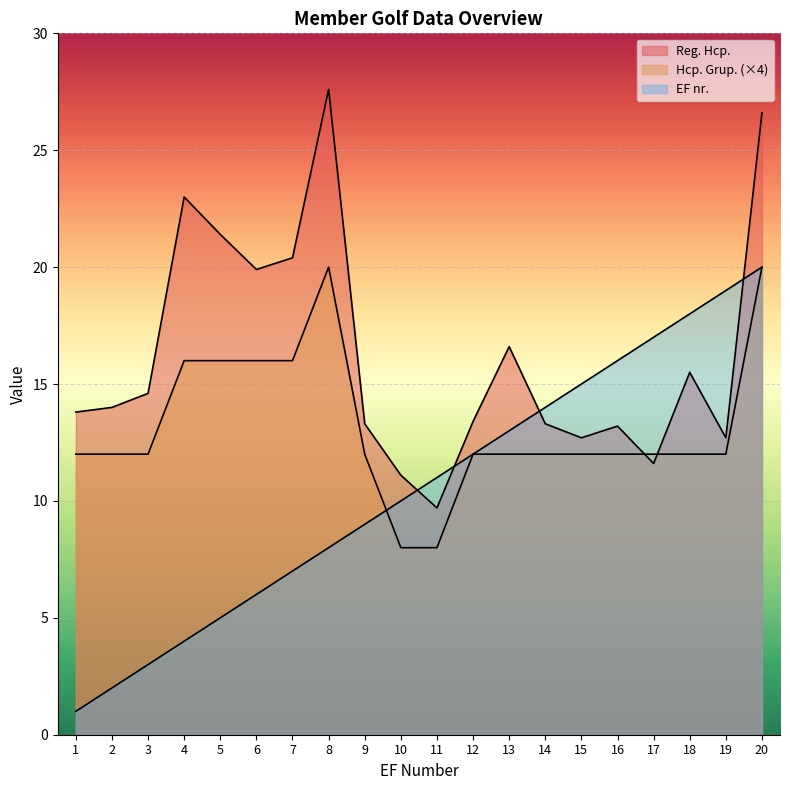

True or false: EF nr. has more than 2 points higher than both neighbors.

False